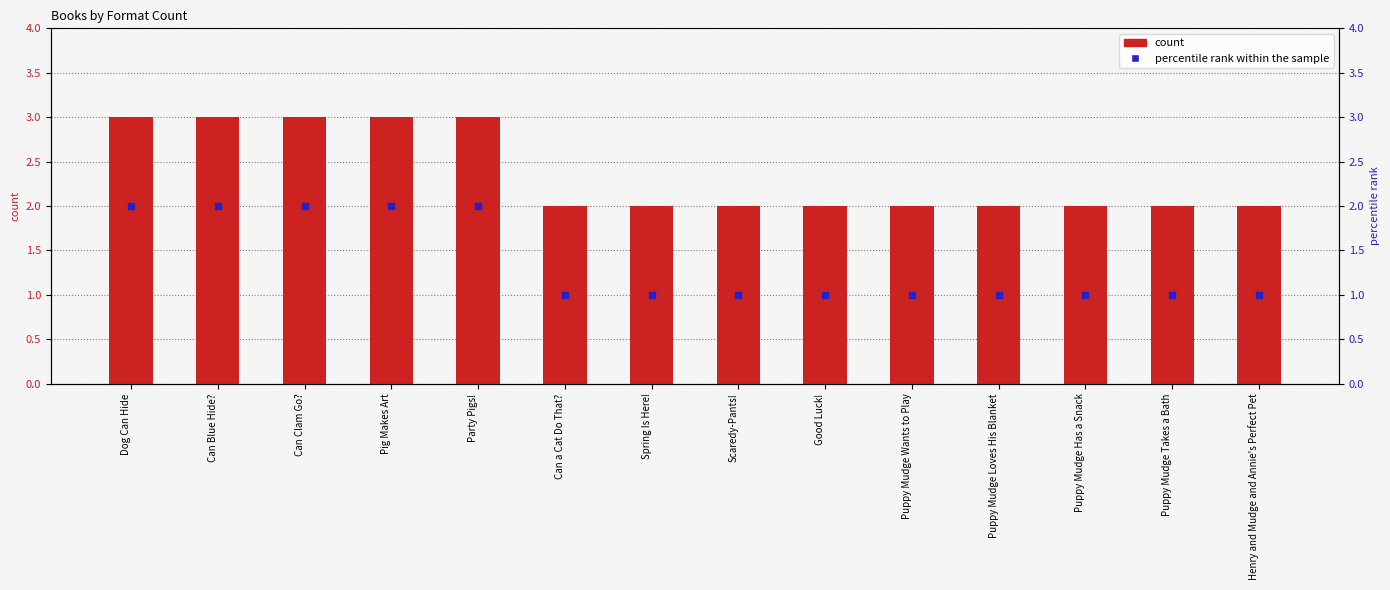

What are all the series names shown in the legend?

count, percentile rank within the sample